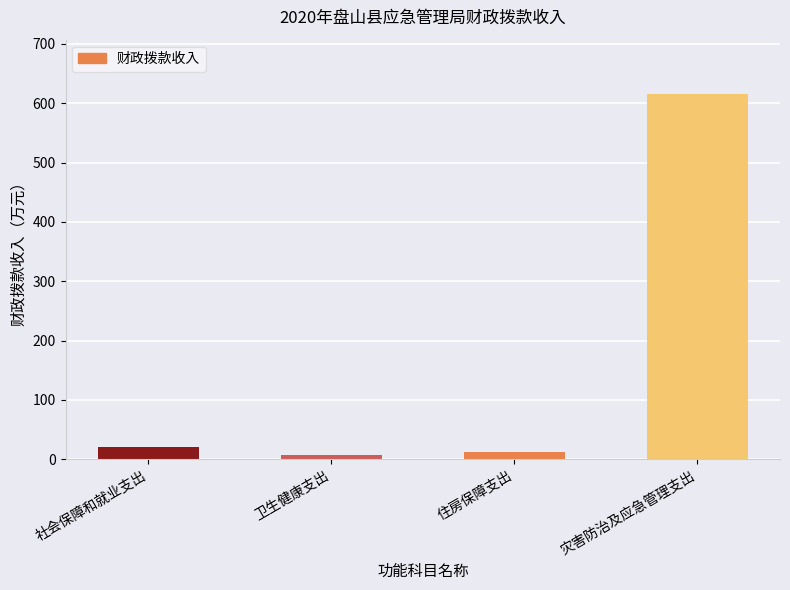

What is the value of the 4th bar from the left?

615.0